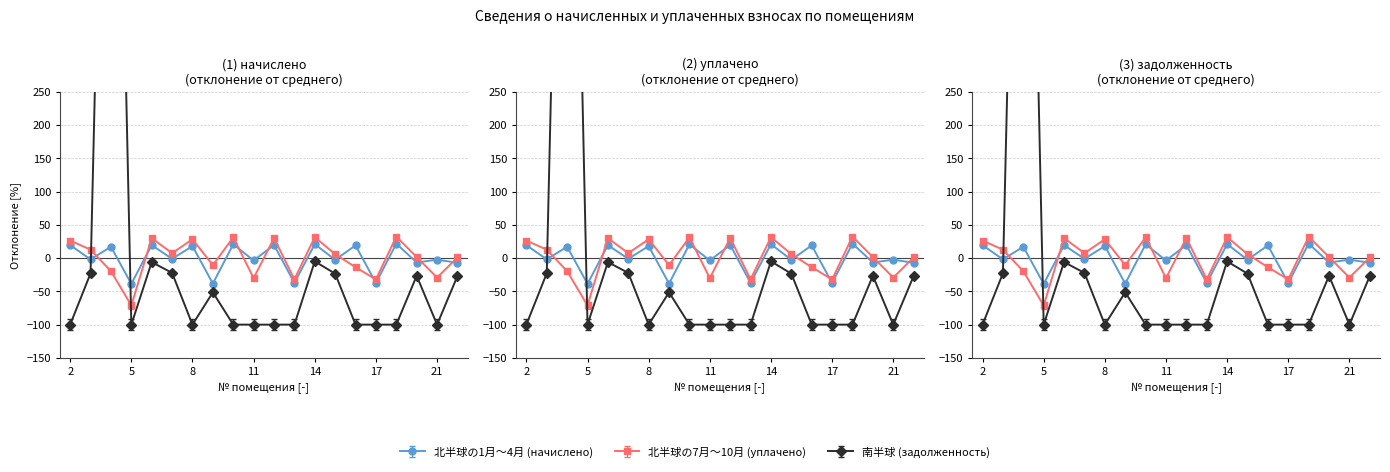

What is the difference between the maximum and minimum values in the уплачено series?

103.5